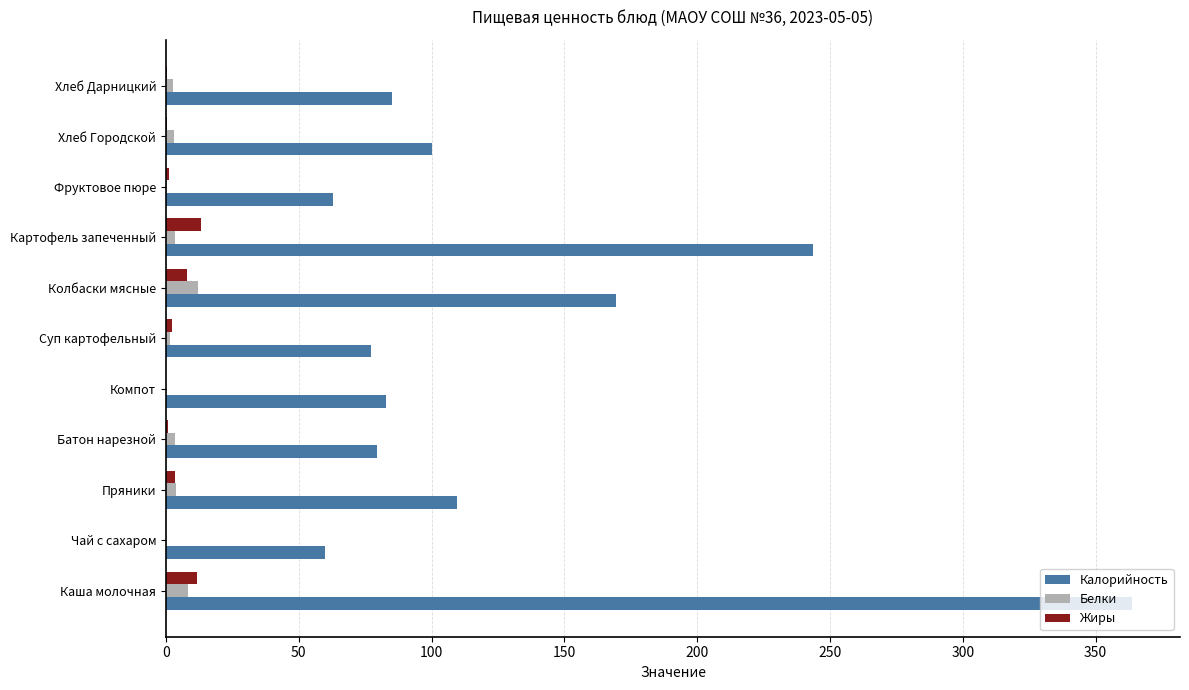

What is the sum of all Белки values?

39.1